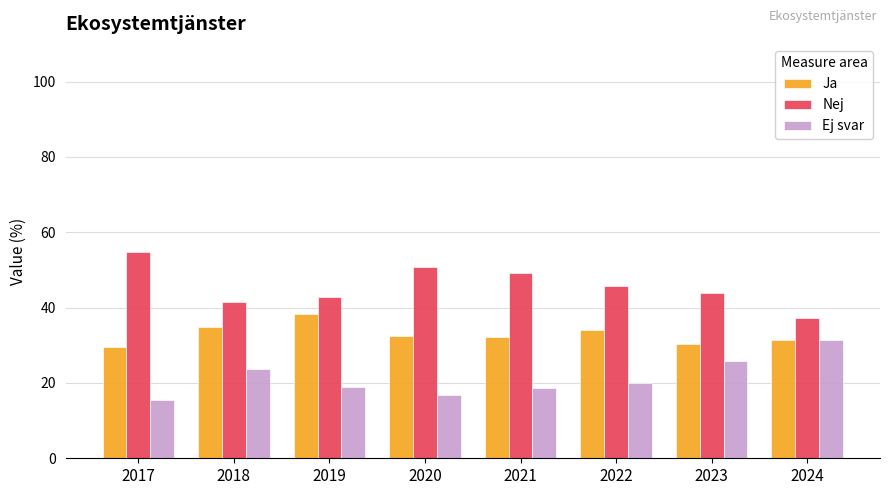

Which series has the largest total across all categories?

Nej